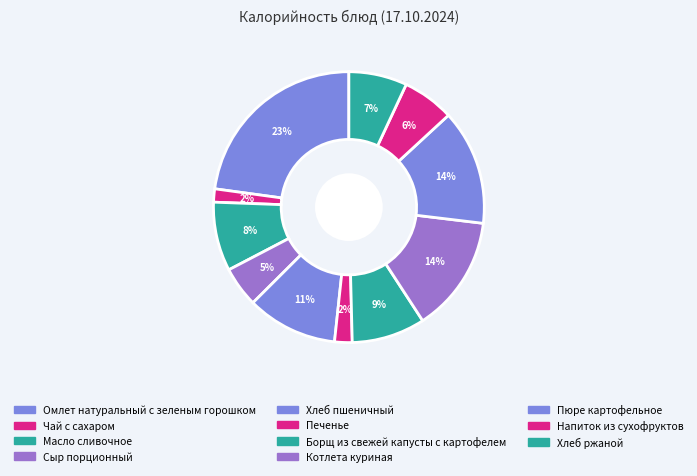

Rank the categories by value from lowest to highest.

Чай с сахаром, Печенье, Сыр порционный, Напиток из сухофруктов, Хлеб ржаной, Масло сливочное, Борщ из свежей капусты с картофелем, Хлеб пшеничный, Пюре картофельное, Котлета куриная, Омлет натуральный с зеленым горошком